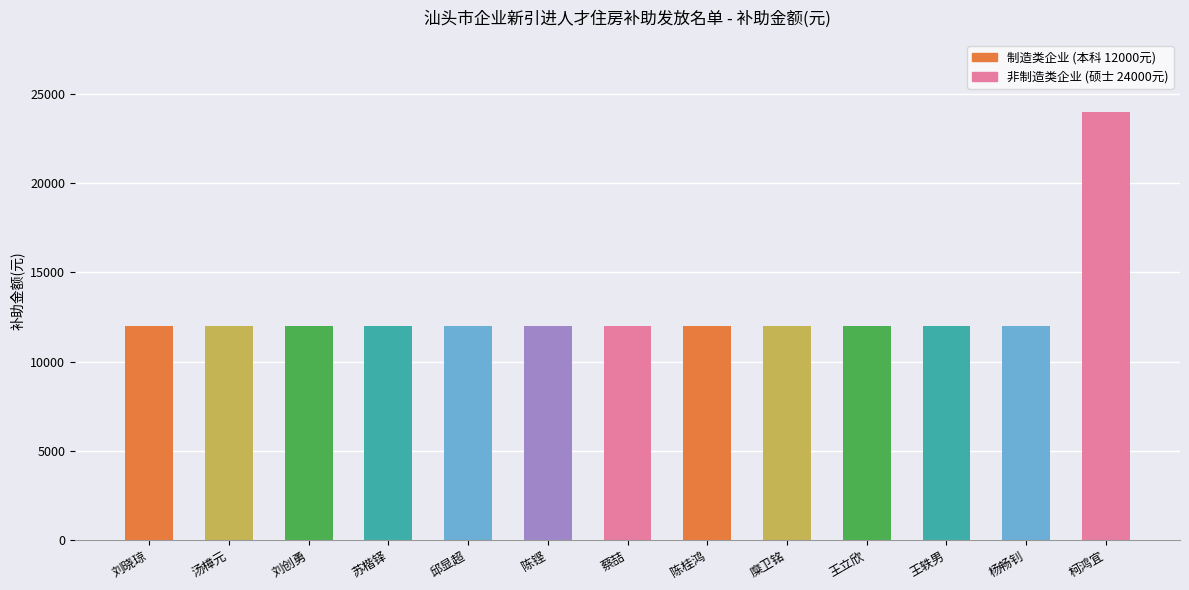

How many bars are there in total?

13